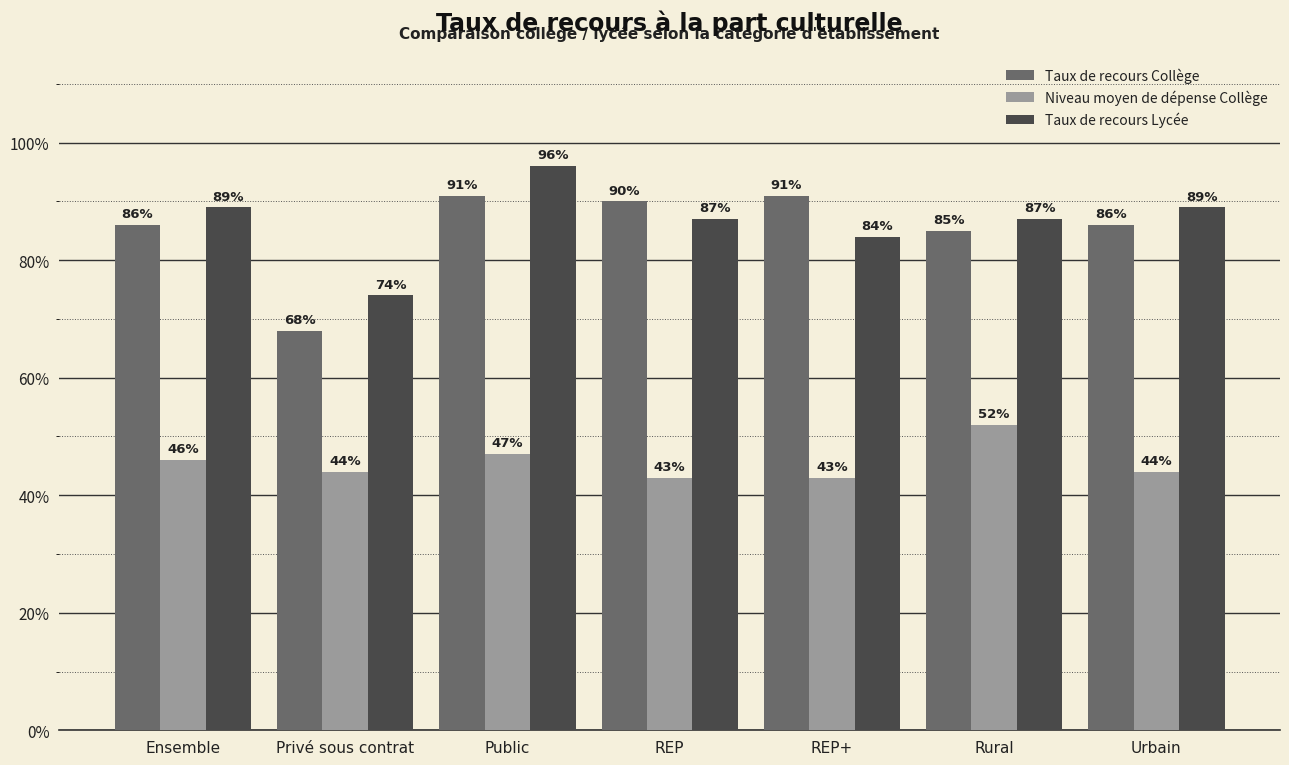

How many bars are there in total?

21